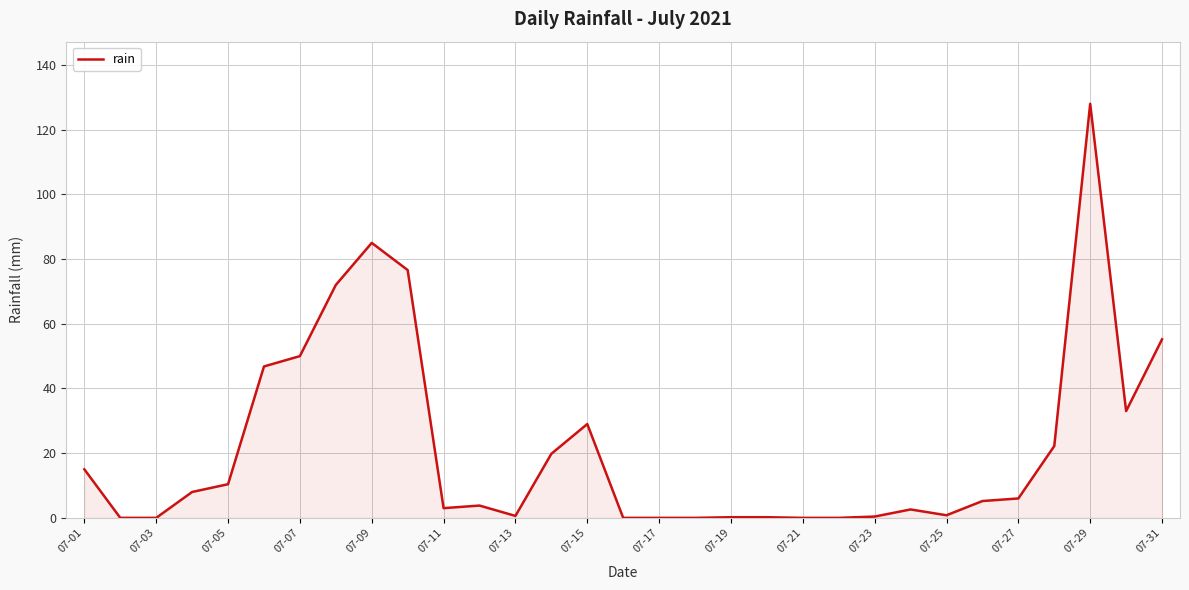

What is the difference between the maximum and minimum values?

128.0